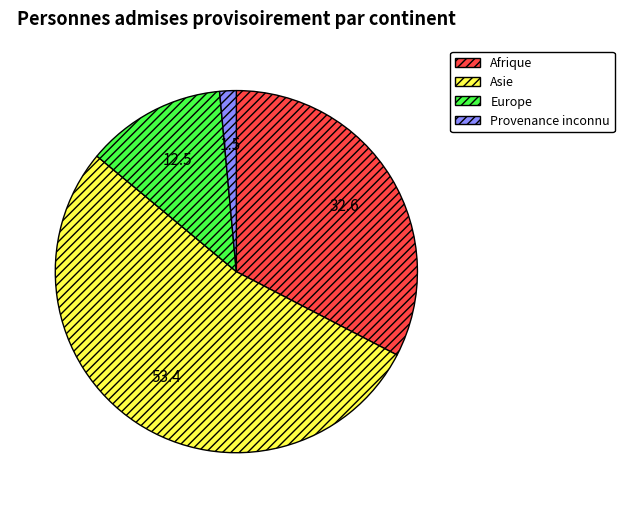

What is the smallest slice in the pie chart?

Provenance inconnu